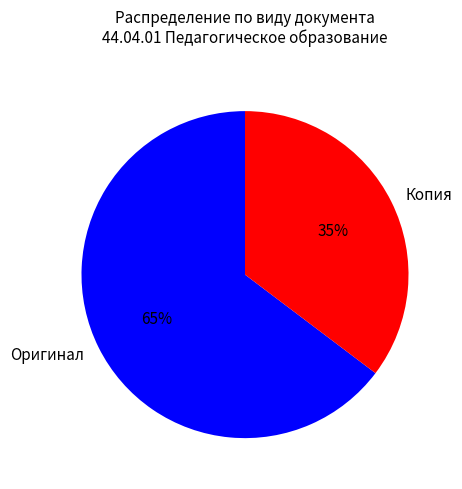

What is the largest slice in the pie chart?

Оригинал